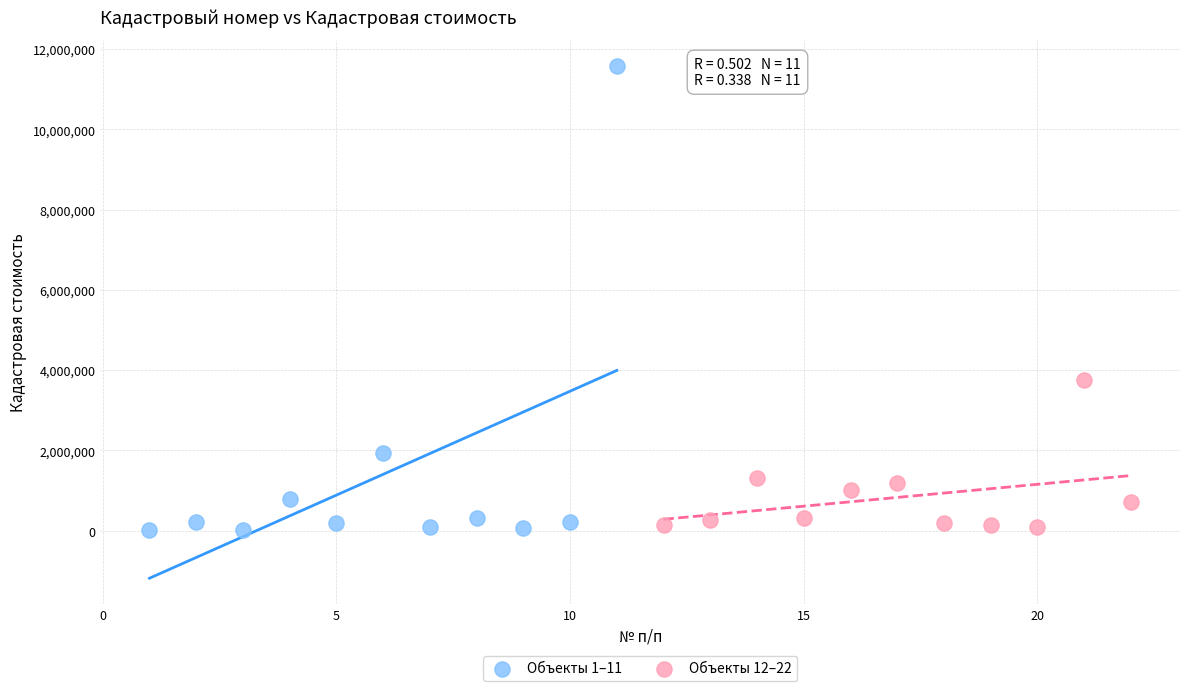

Which series contains the highest Y value?

Объекты 1–11